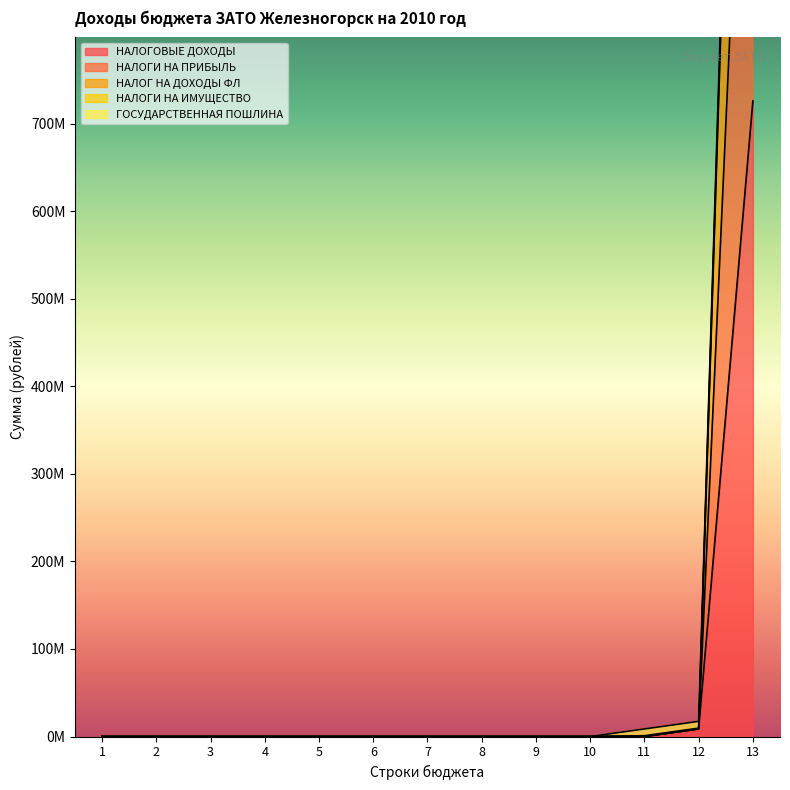

True or false: НАЛОГИ НА ПРИБЫЛЬ and НАЛОГОВЫЕ ДОХОДЫ cross at least once.

False